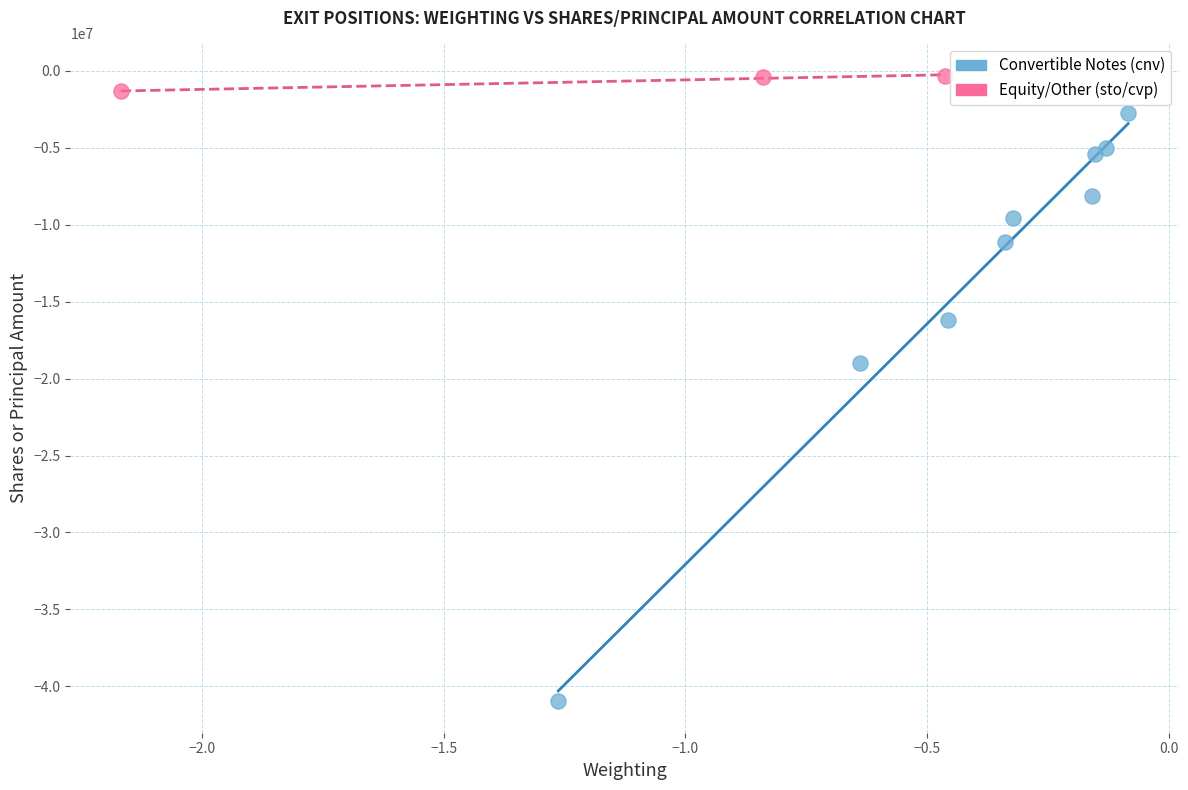

Which series contains the highest Y value?

Equity/Other (sto/cvp)